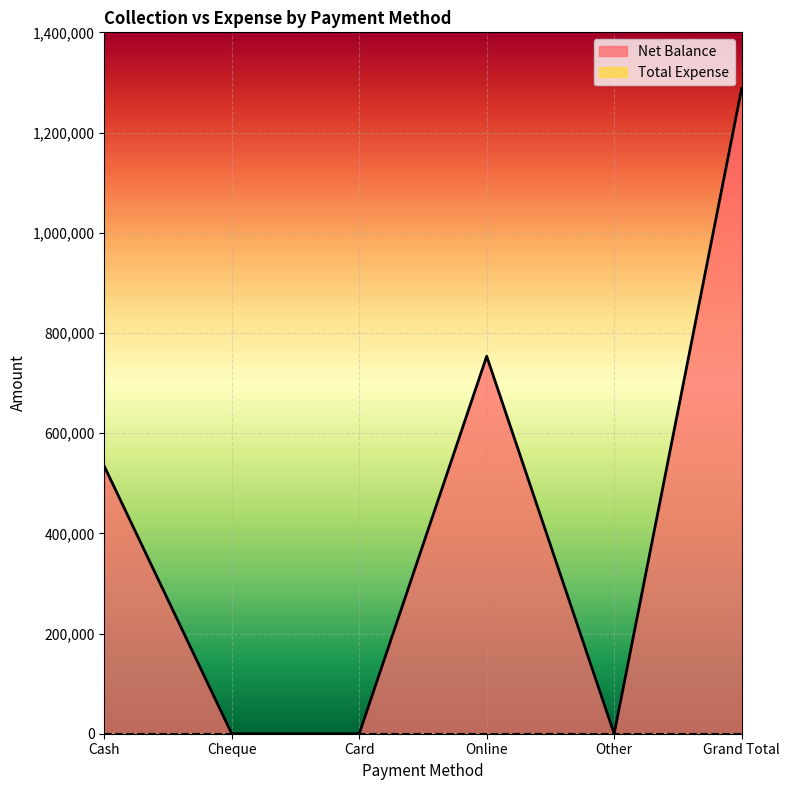

True or false: the data shows -777094 at Other.

False